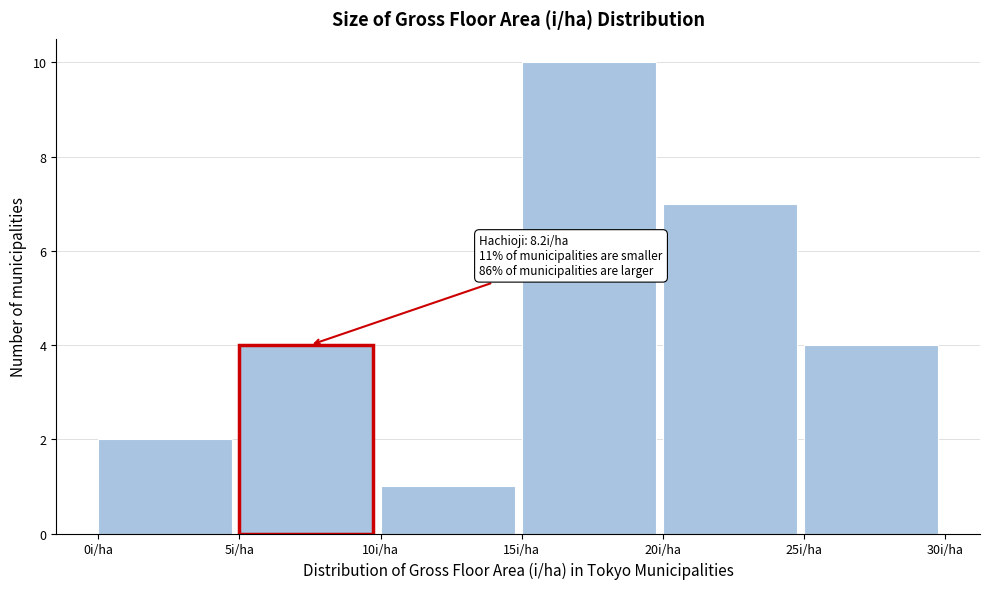

Over which range of the x-axis is the bar tallest?

15 to 20